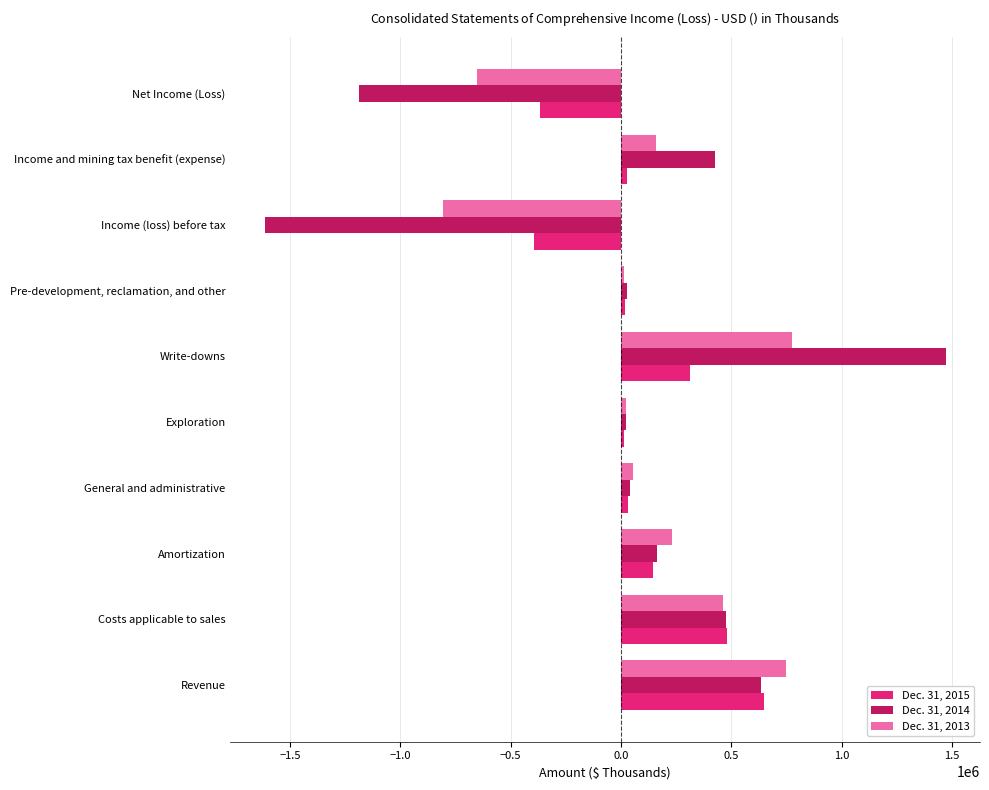

What is the maximum value shown in the chart?

1472721